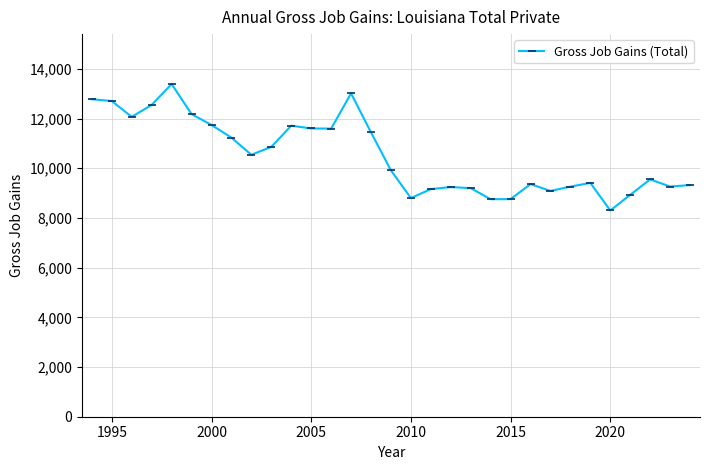

True or false: the data has more than 0 interior local peaks.

True